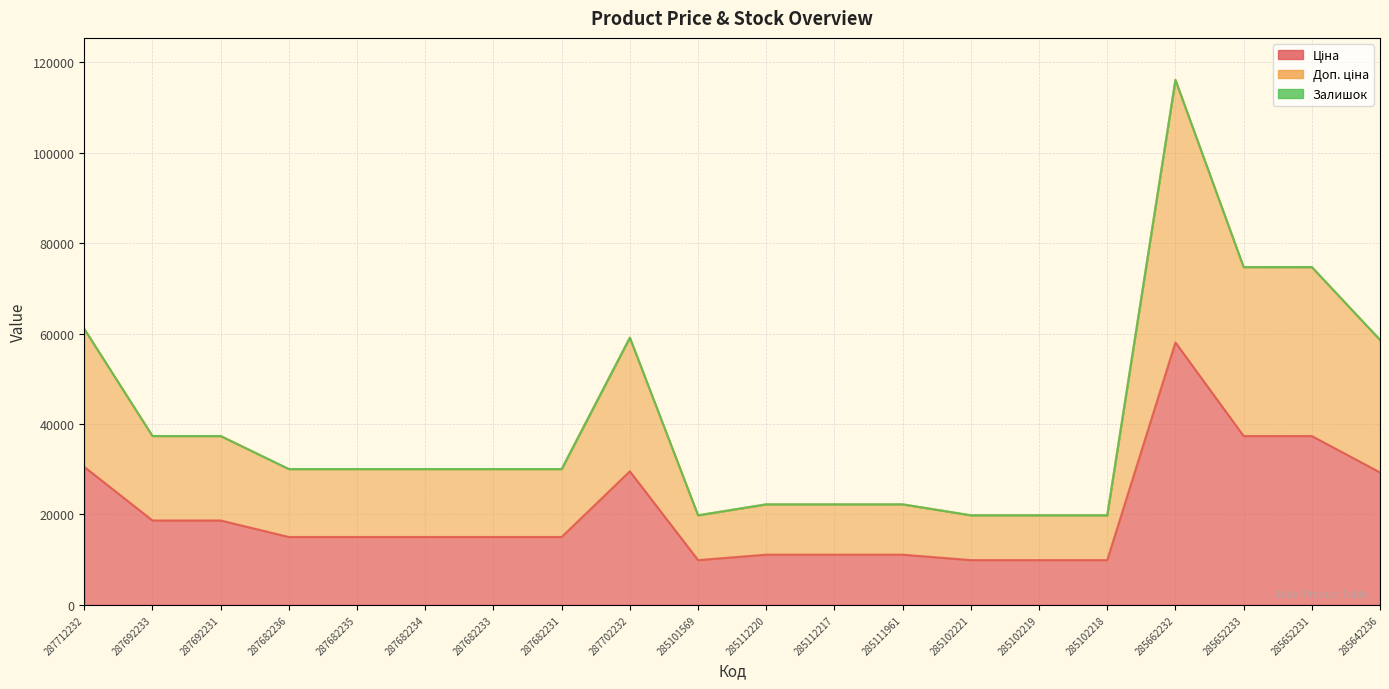

At which label does Доп. ціна first exceed 30038?

287712232